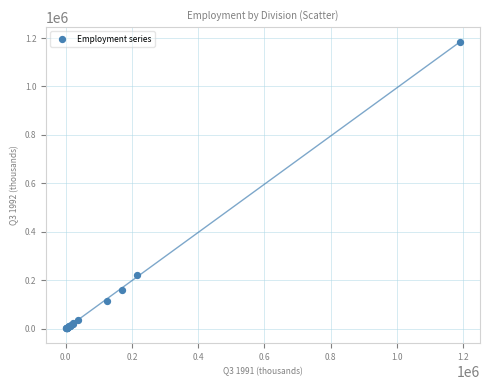

What Y value in the scatter plot is closest to 592930?

220901.8